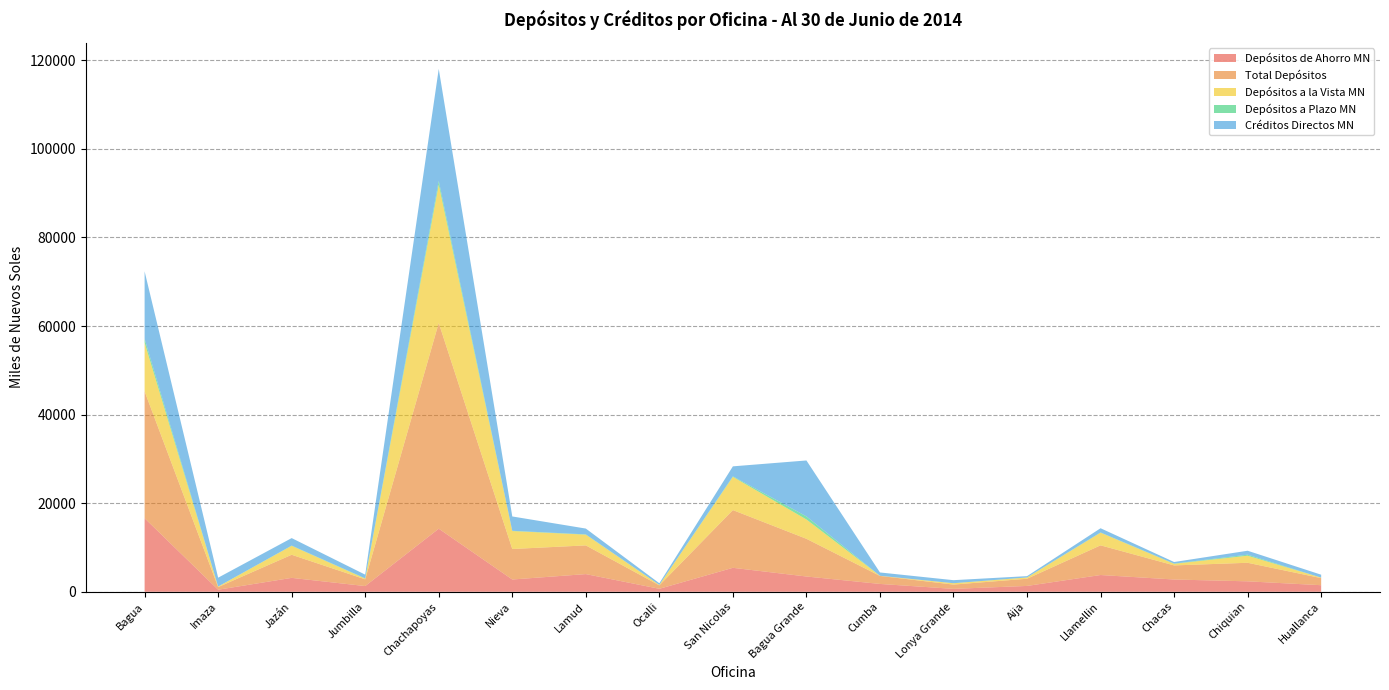

Reading right to left, extract all data points from this chart.

Depósitos de Ahorro MN: 1481.2	2357.5	2767.6	3783.4	1317.2	656.0	1769.7	3449.0	5408.9	671.6	3991.2	2770.8	14243.6	1287.2	3138.2	462.8	16605.9
Total Depósitos: 1598.2	4188.3	3184.6	6699.3	1621.6	966.9	1805.9	8512.1	13035.6	778.3	6480.2	6886.4	46453.4	1519.5	5217.4	591.2	28645.2
Depósitos a la Vista MN: 113.7	1597.4	360.3	2859.3	282.7	306.7	35.4	4362.6	7504.1	101.4	2424.6	4052.2	31210.1	158.9	2022.1	123.2	11015.3
Depósitos a Plazo MN: 3.4	231.6	56.7	56.7	21.7	4.2	0.8	697.0	122.6	5.3	64.4	63.3	866.5	73.4	57.1	5.2	856.0
Créditos Directos MN: 655.2	890.2	348.1	945.0	283.3	684.0	747.0	12626.7	2247.5	363.3	1309.4	3231.8	25280.5	823.5	1684.7	1998.0	15227.0